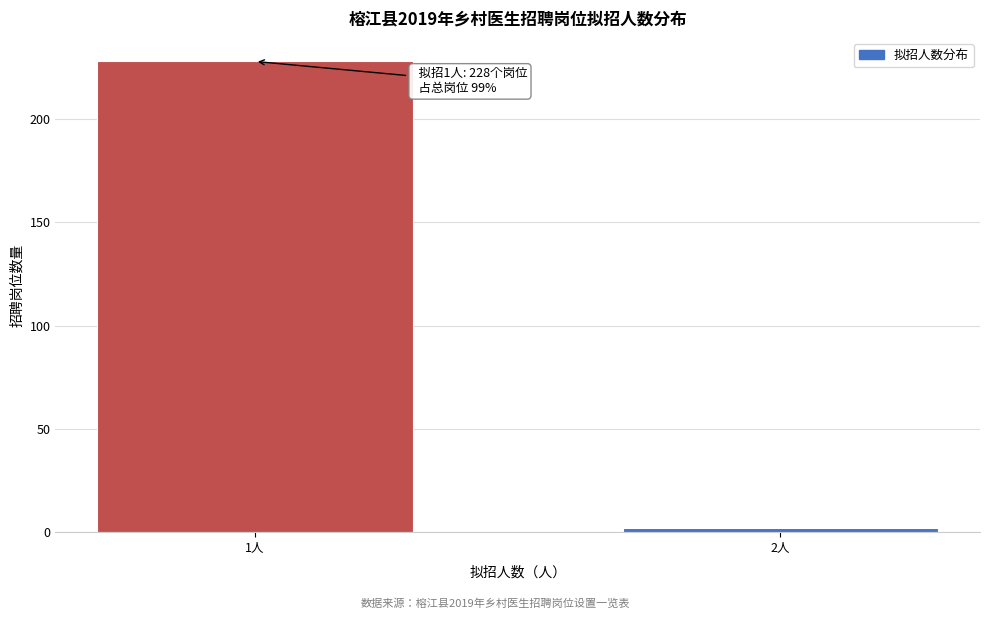

Reading left to right, list all the values displayed in this chart.

228	2